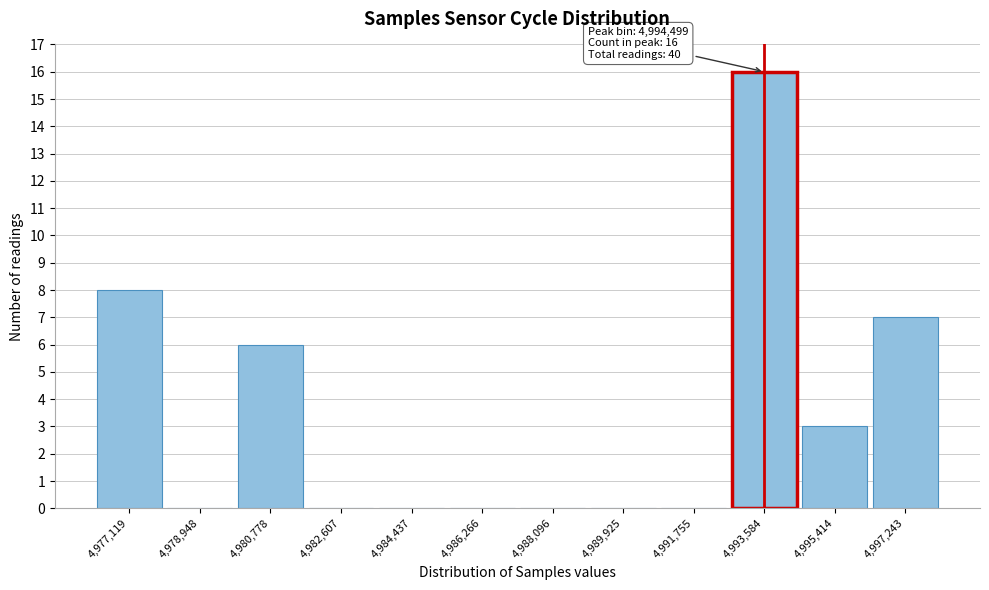

Reading left to right, transcribe all the data shown in this chart.

4,977,119=8	4,978,948=0	4,980,778=6	4,982,607=0	4,984,437=0	4,986,266=0	4,988,096=0	4,989,925=0	4,991,755=0	4,993,584=16	4,995,414=3	4,997,243=7